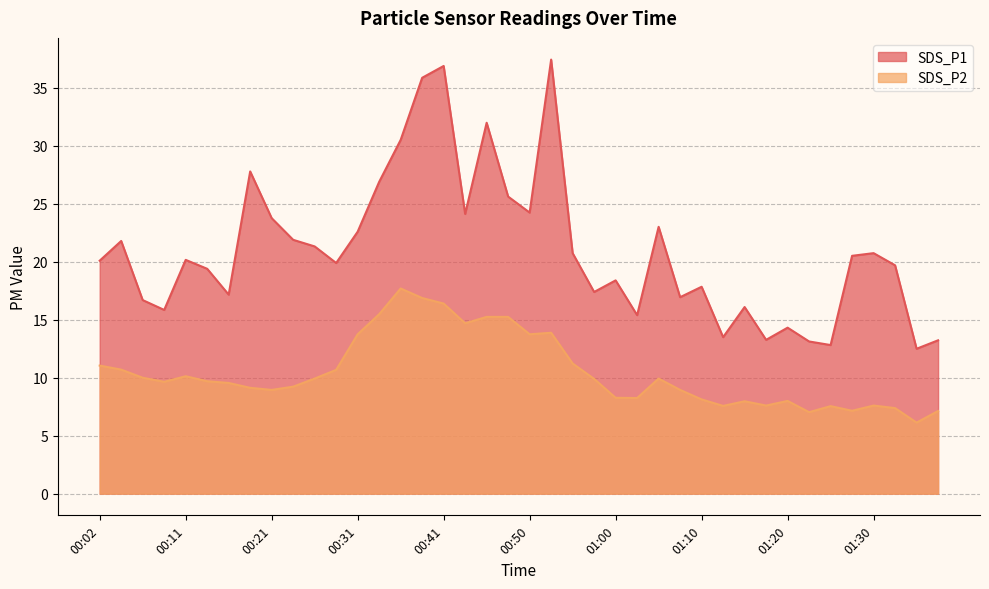

What is the sum of all SDS_P1 values?

841.8